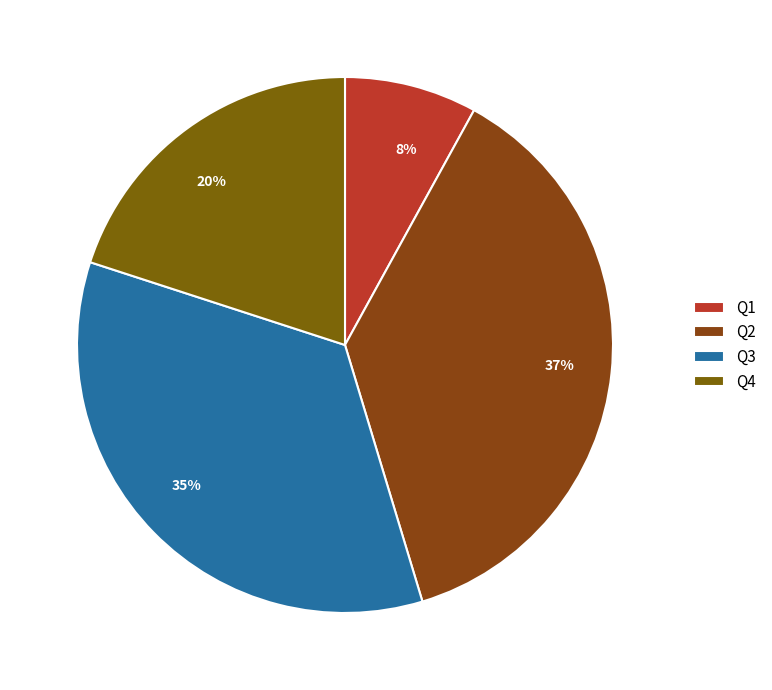

How many segments does this pie chart have?

4